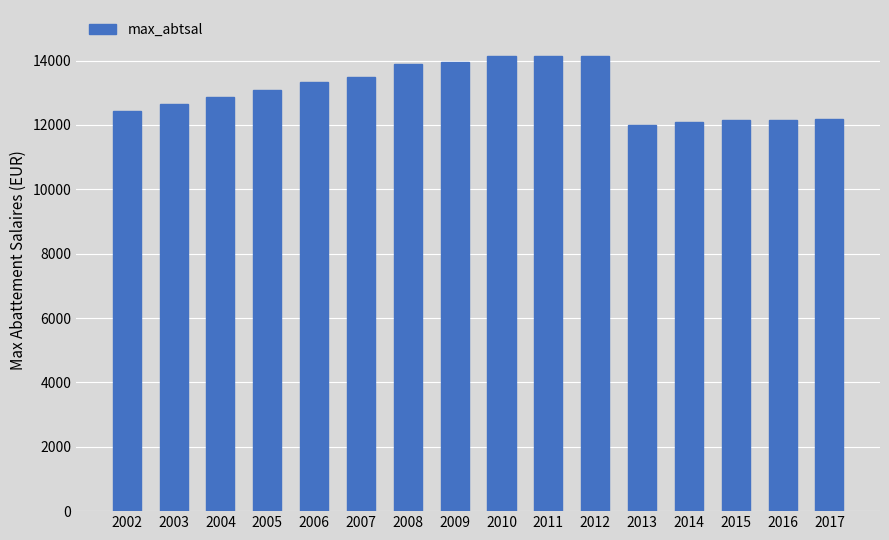

How many series are shown in this chart?

1